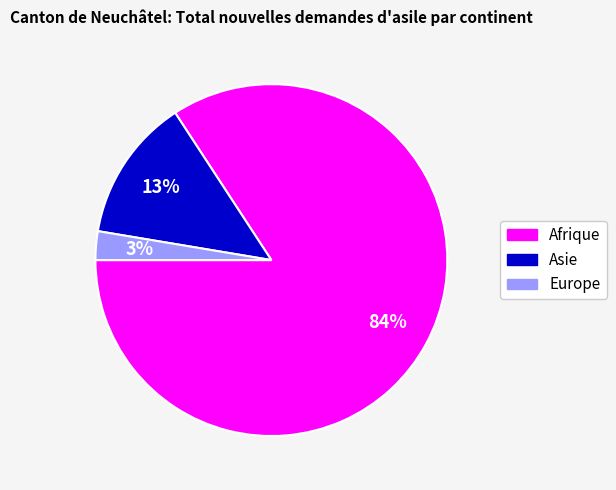

To the nearest percent, what portion does Afrique represent?

84%